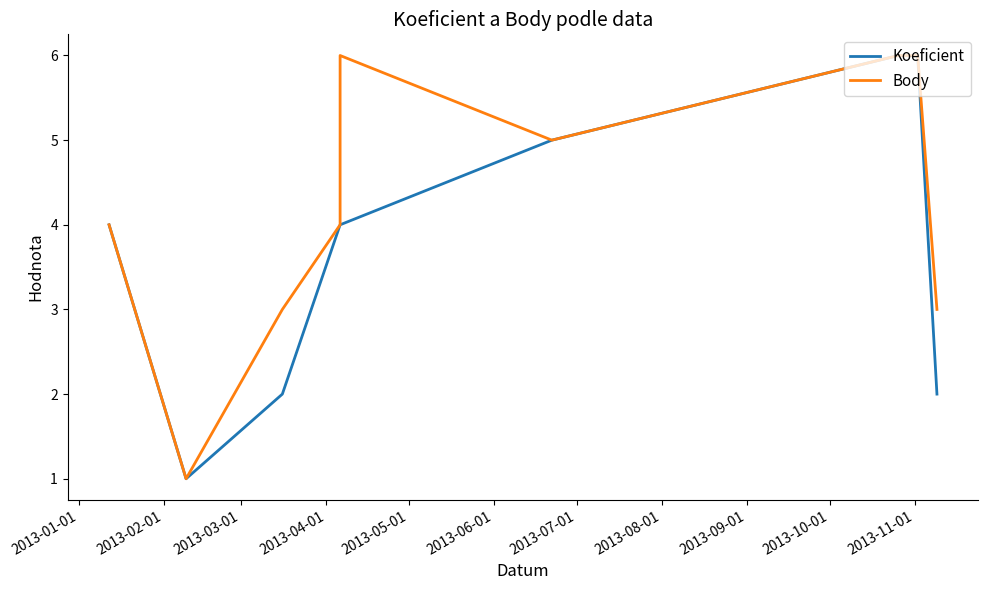

True or false: Body and Koeficient cross at least once.

False